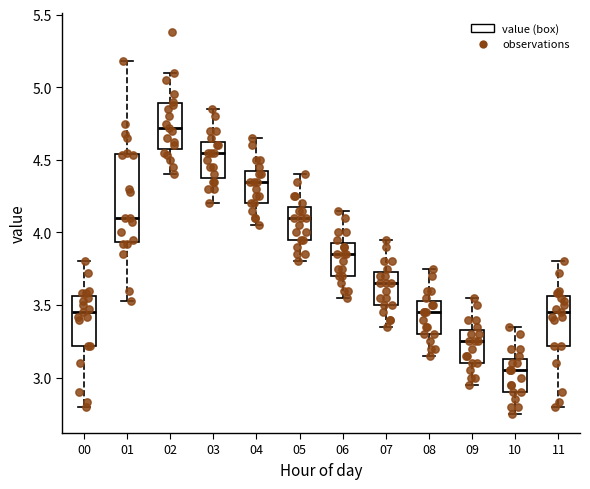

Where does the lower whisker of the box at x = 05 end on the y-axis? The values are not printed on the chart, so give them approximately, as read against the axis.

3.80